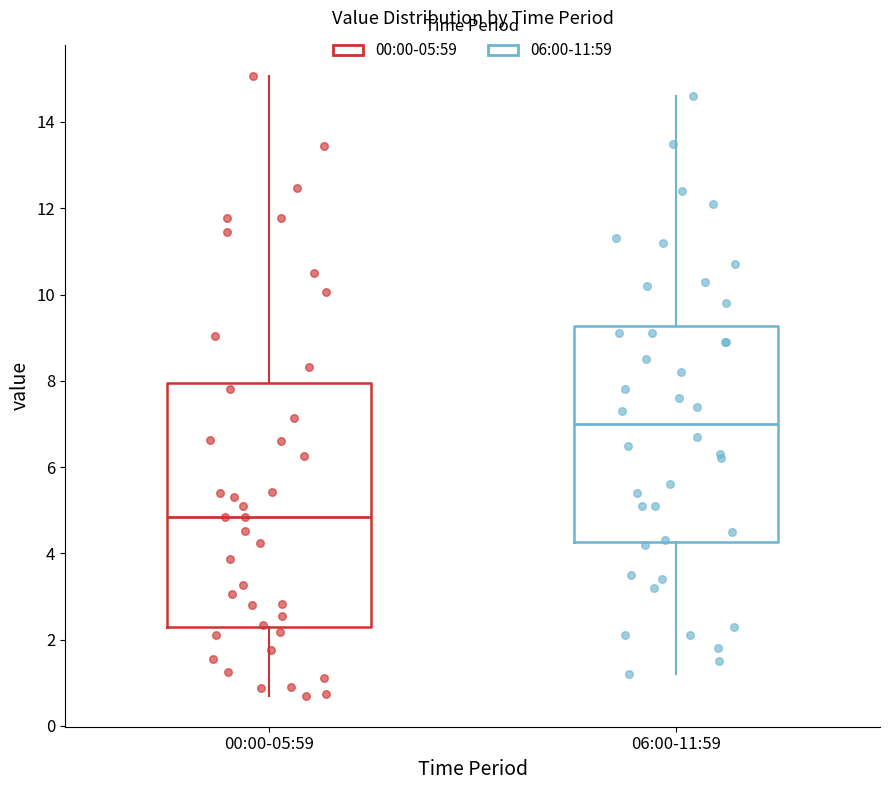

Which box has the lowest median line?

00:00-05:59